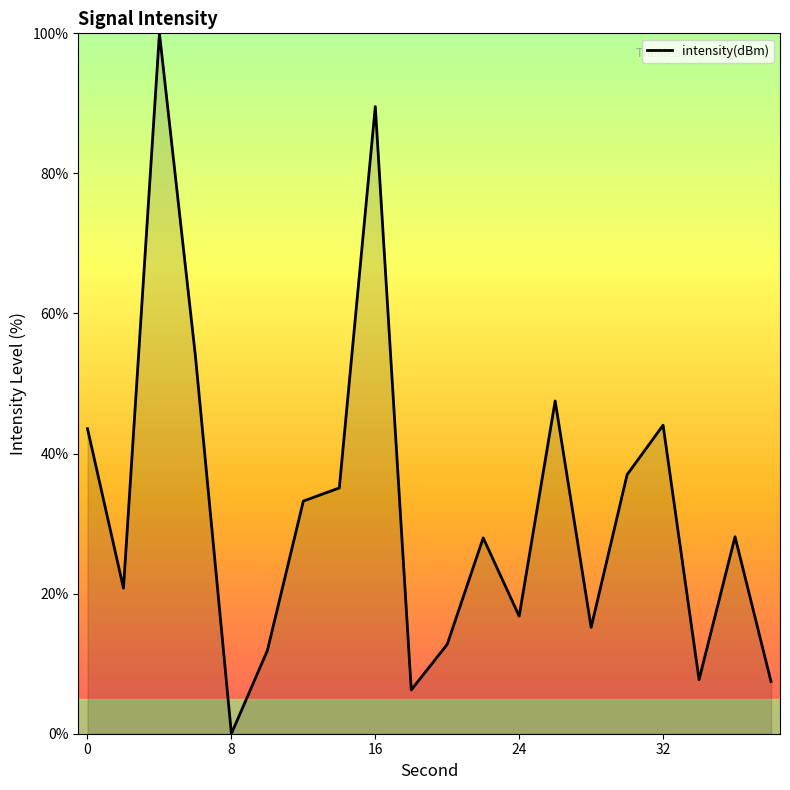

True or false: there are more than 2 points higher than both neighbors.

True